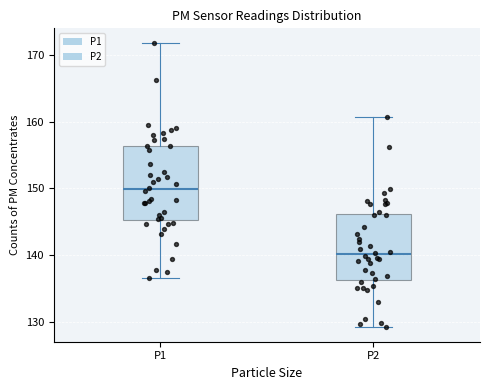

Which box is the tallest, from its lower edge to its upper edge?

P1